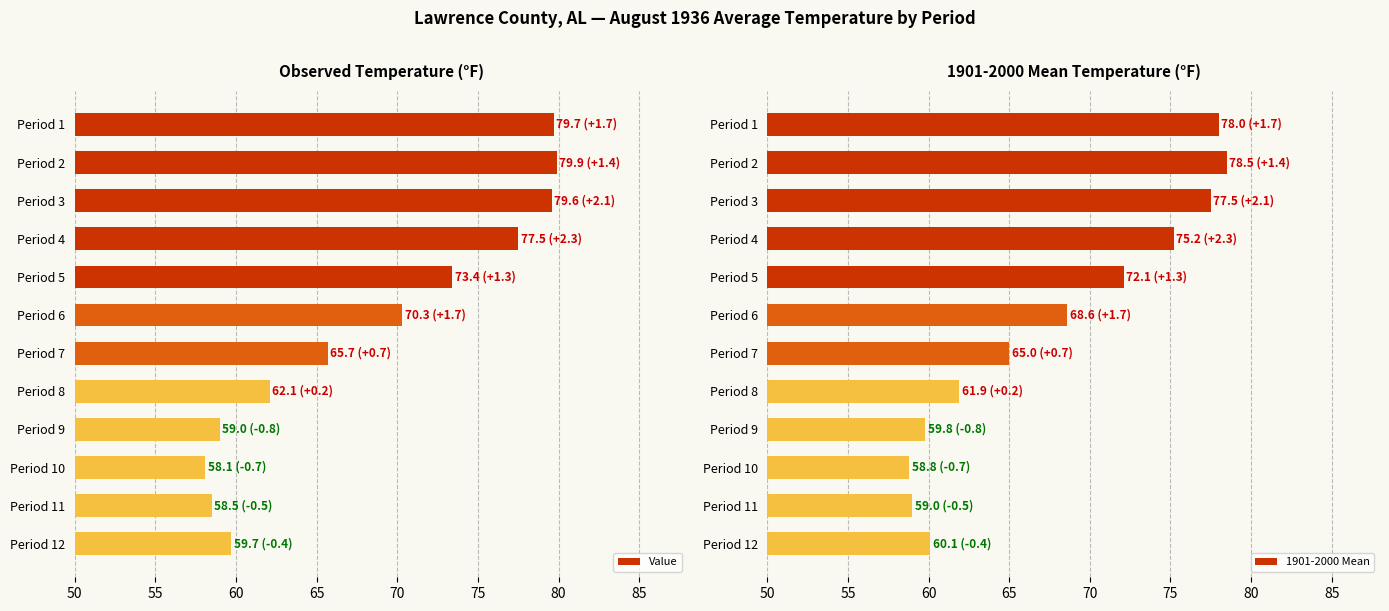

What is the sum of all Value values?

823.5